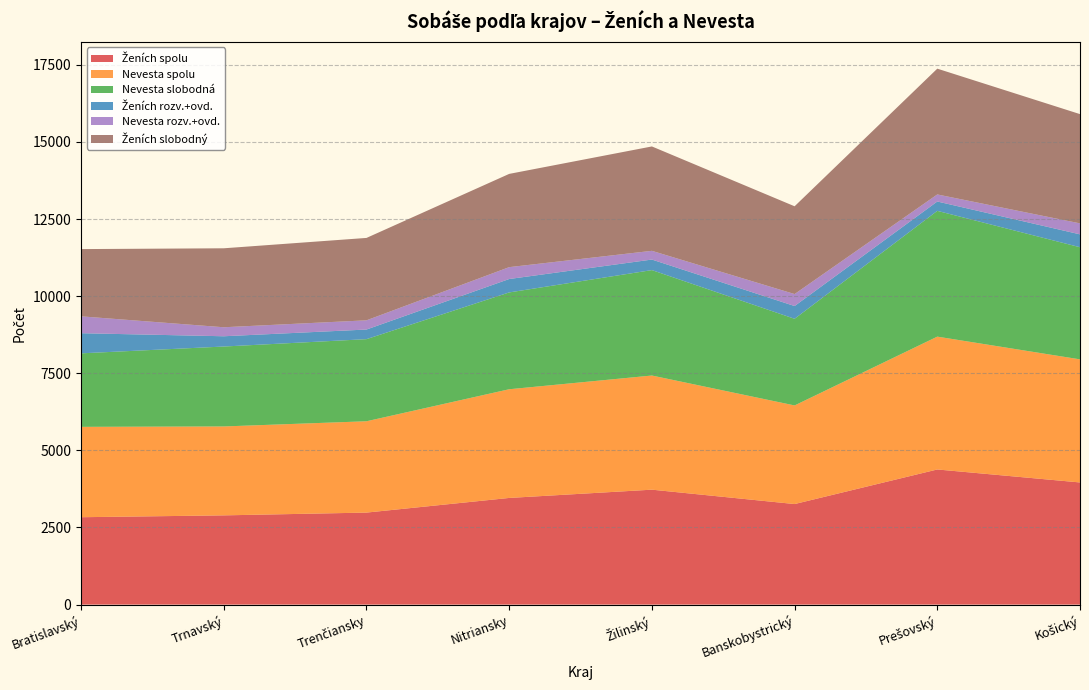

Reading left to right, list all the values displayed in this chart.

Ženích spolu: Bratislavský=2833	Trnavský=2893	Trenčiansky=2983	Nitriansky=3458	Žilinský=3726	Banskobystrický=3260	Prešovský=4381	Košický=3960
Nevesta spolu: Bratislavský=2930	Trnavský=2883	Trenčiansky=2961	Nitriansky=3524	Žilinský=3701	Banskobystrický=3197	Prešovský=4307	Košický=3991
Nevesta slobodná: Bratislavský=2383	Trnavský=2591	Trenčiansky=2662	Nitriansky=3139	Žilinský=3418	Banskobystrický=2809	Prešovský=4078	Košický=3635
Ženích rozv.+ovd.: Bratislavský=653	Trnavský=333	Trenčiansky=312	Nitriansky=435	Žilinský=342	Banskobystrický=414	Prešovský=303	Košický=418
Nevesta rozv.+ovd.: Bratislavský=547	Trnavský=292	Trenčiansky=299	Nitriansky=385	Žilinský=283	Banskobystrický=388	Prešovský=229	Košický=356
Ženích slobodný: Bratislavský=2180	Trnavský=2560	Trenčiansky=2671	Nitriansky=3023	Žilinský=3384	Banskobystrický=2846	Prešovský=4078	Košický=3542